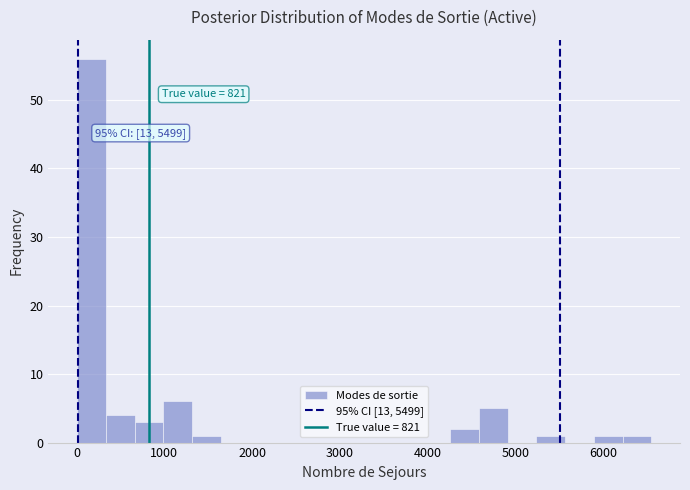

Read against the x-axis, roughly where is the centre of the tallest bar?

200